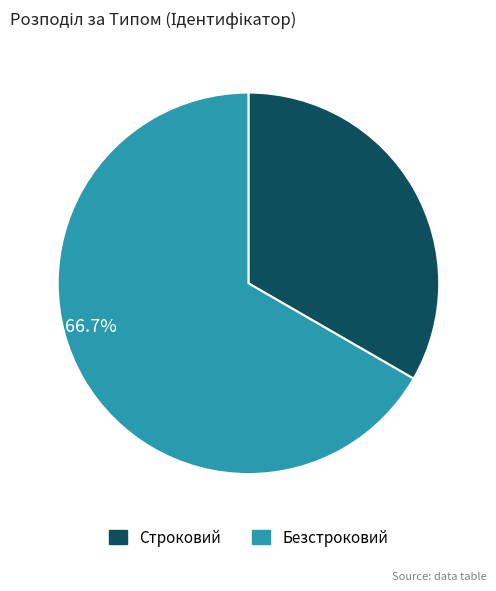

What is the ratio of the value at Строковий to the value at Безстроковий?

0.5